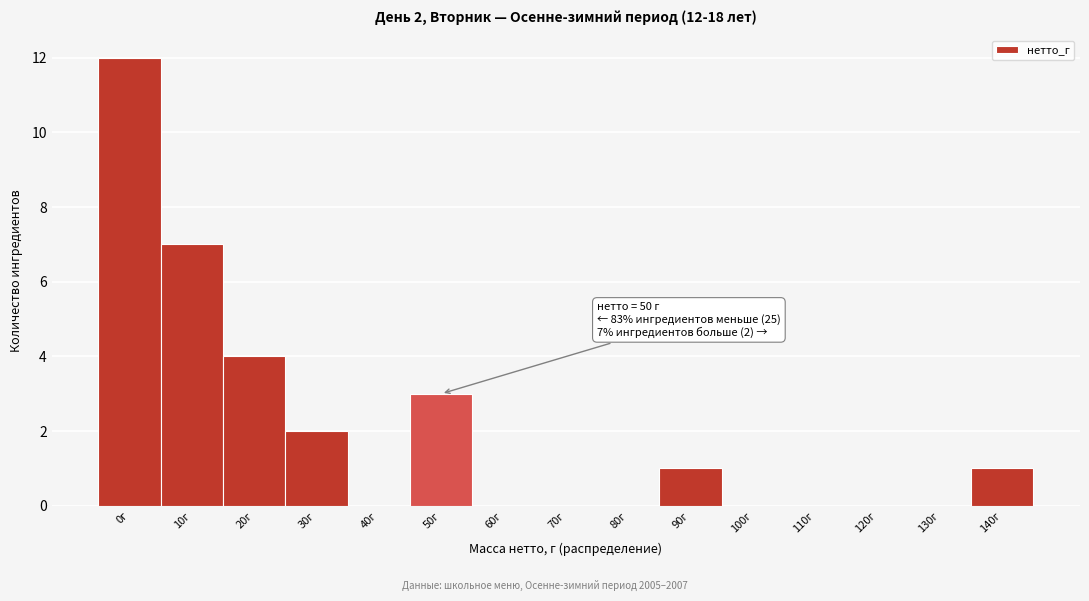

Reading left to right, what are all the values shown in this chart?

0г=12	10г=7	20г=4	30г=2	40г=0	50г=3	60г=0	70г=0	80г=0	90г=1	100г=0	110г=0	120г=0	130г=0	140г=1